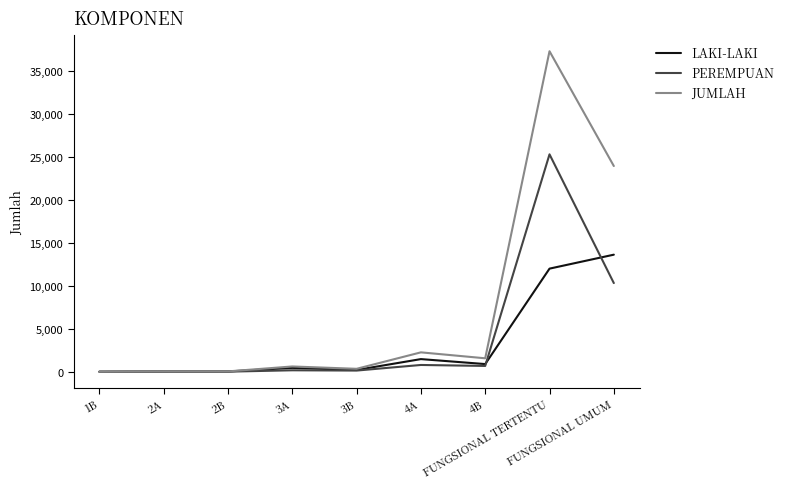

Rank the series by their average value, from highest to lowest.

JUMLAH, PEREMPUAN, LAKI-LAKI